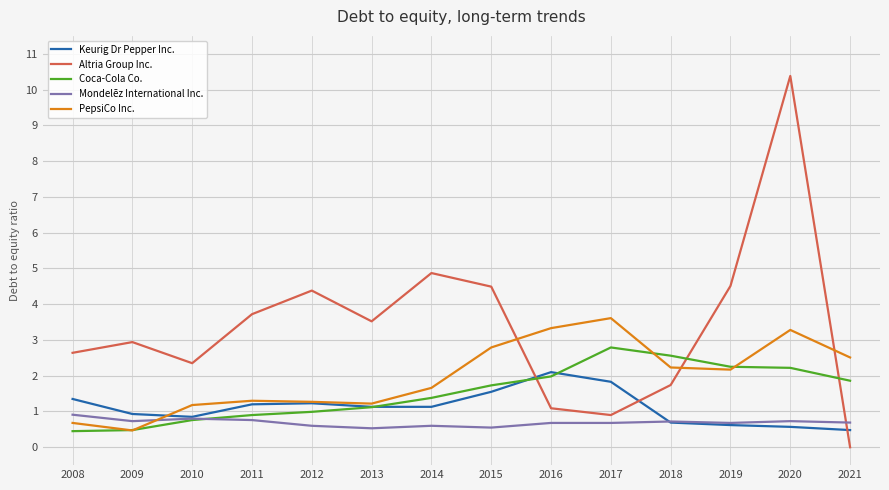

List the series in order of their overall mean, lowest first.

Mondelēz International Inc., Keurig Dr Pepper Inc., Coca-Cola Co., PepsiCo Inc., Altria Group Inc.